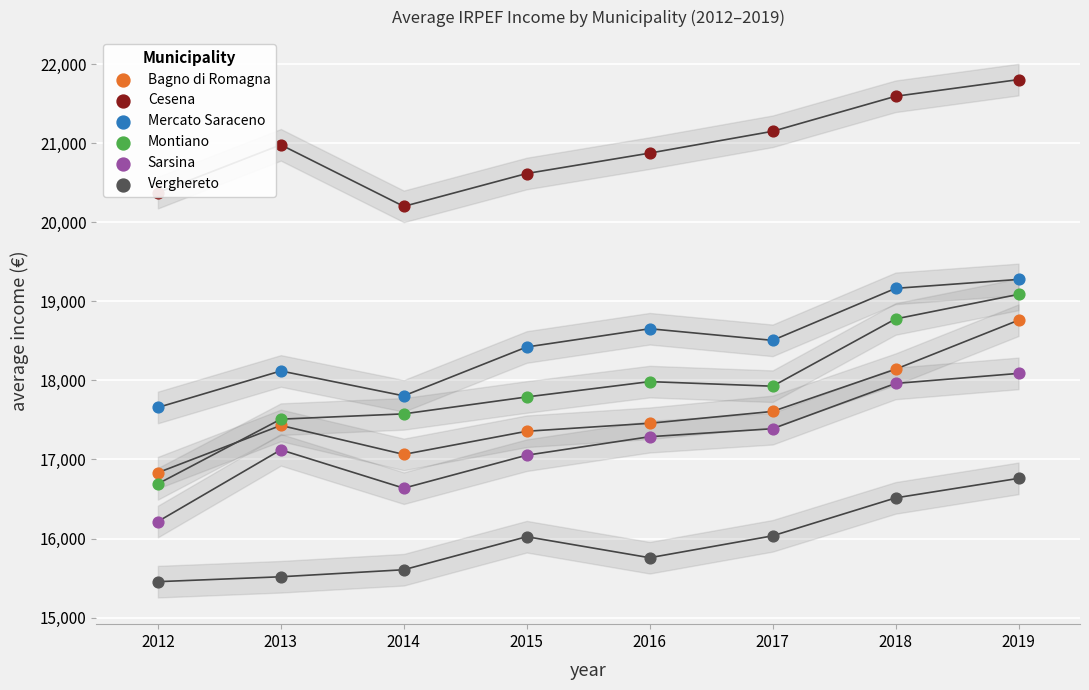

At how many categories does at least one series exceed 16090?

8